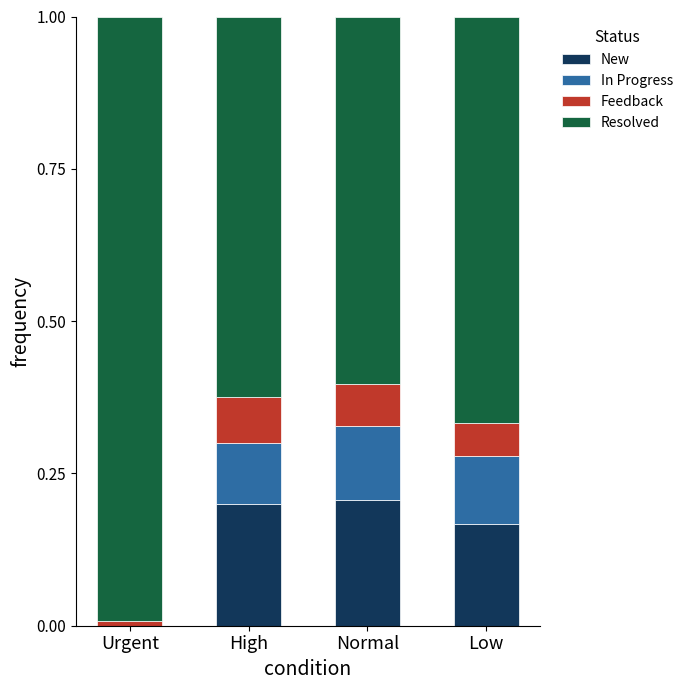

The value of New at Low is 0.1. True or false?

False